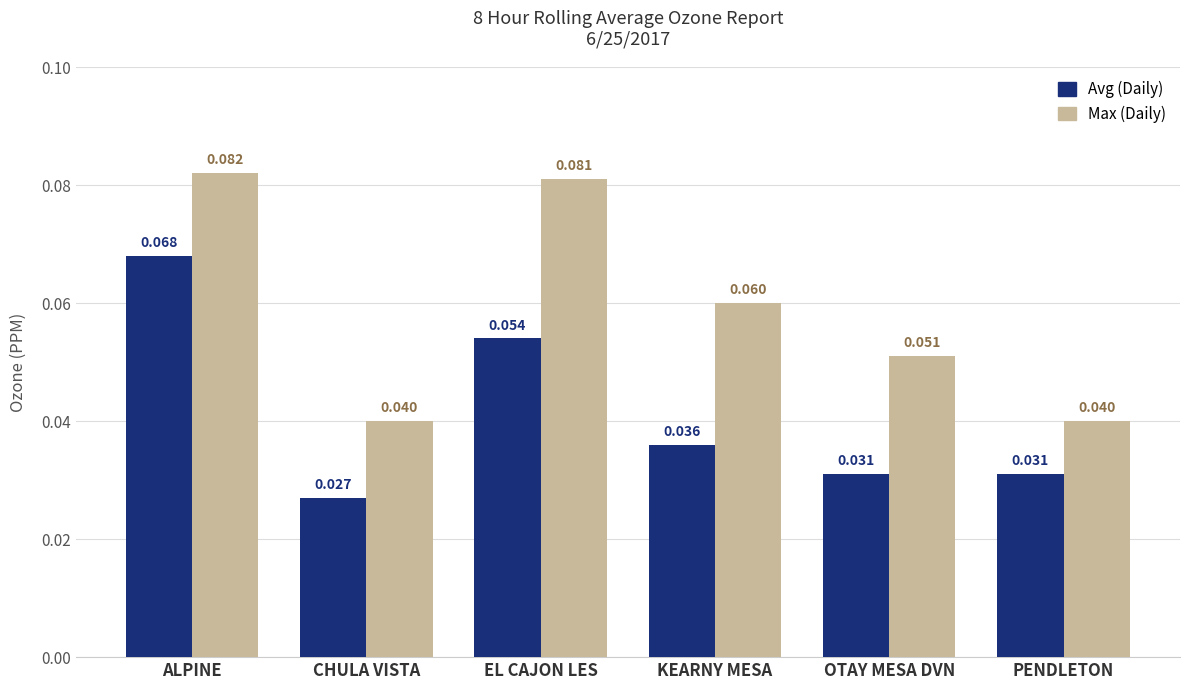

Which label corresponds to the largest value in the chart?

ALPINE